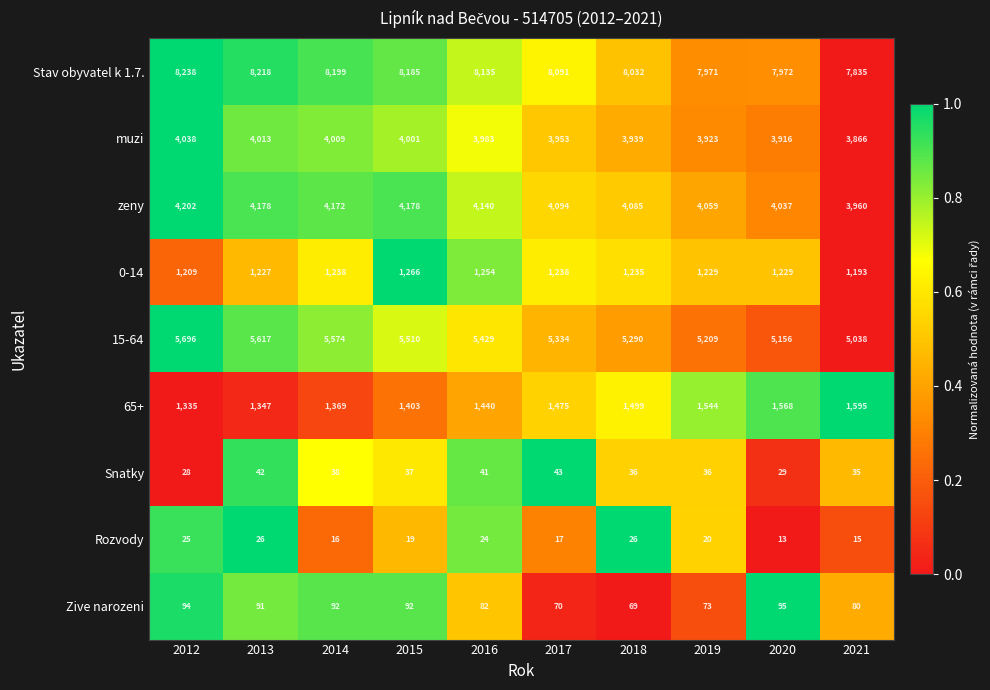

How many categories are shown in the chart?

10